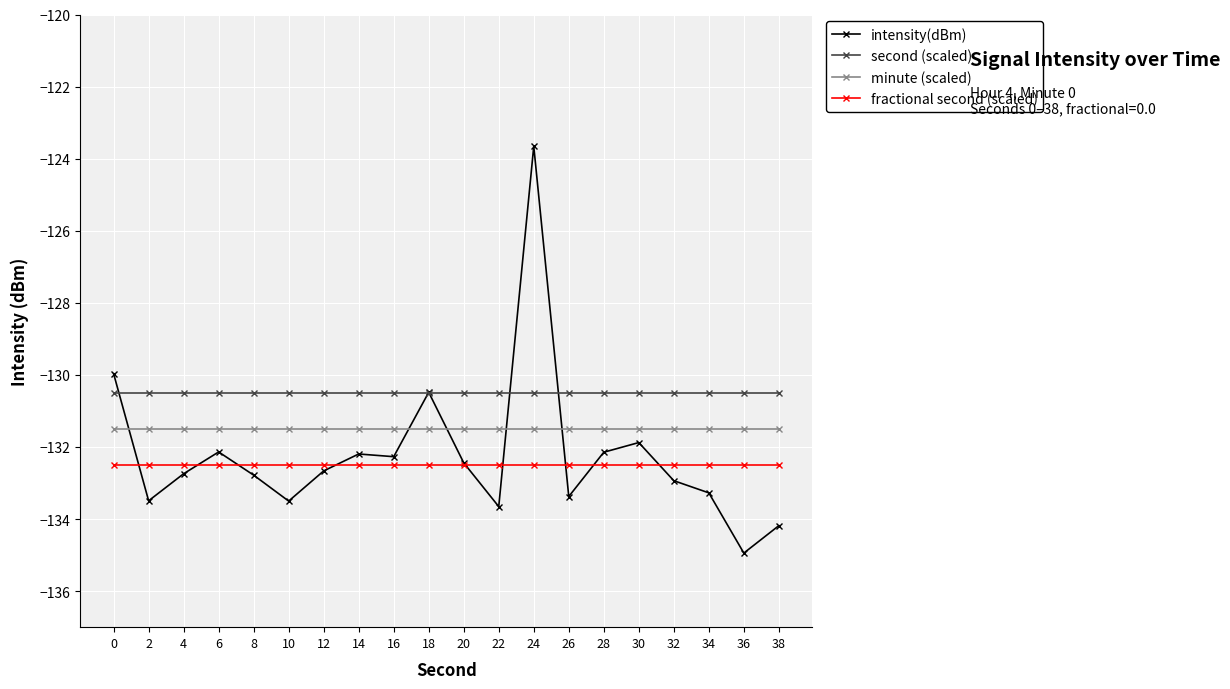

At 8, list the series in order from largest to smallest.

second (scaled), minute (scaled), fractional second (scaled), intensity(dBm)